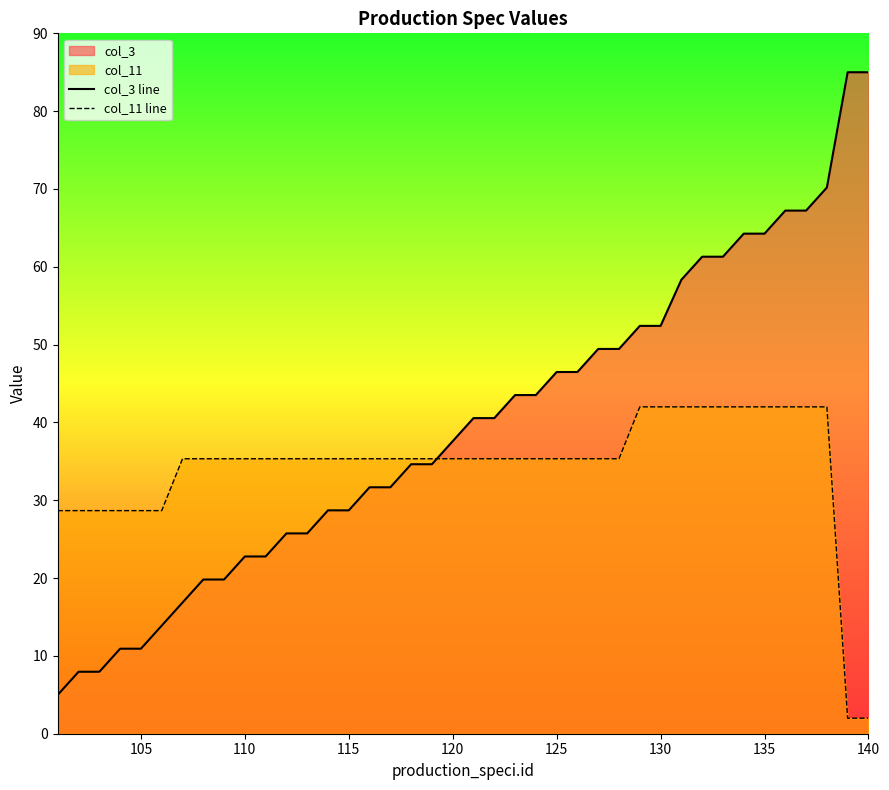

Rank the series by their average value, from lowest to highest.

col_11 line, col_3 line